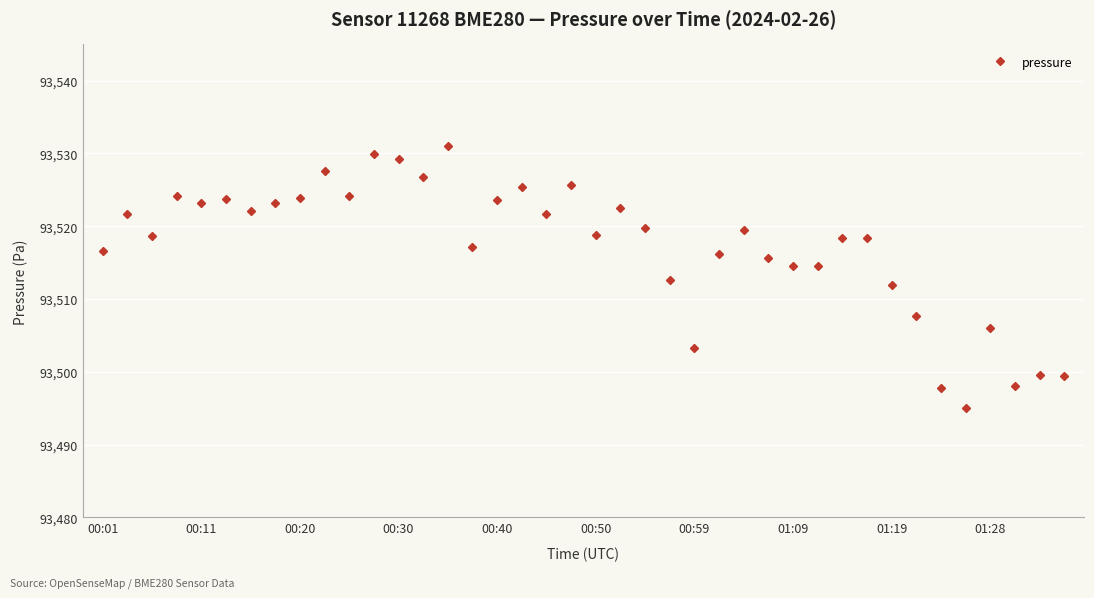

What is the sum of all values?

3740689.5